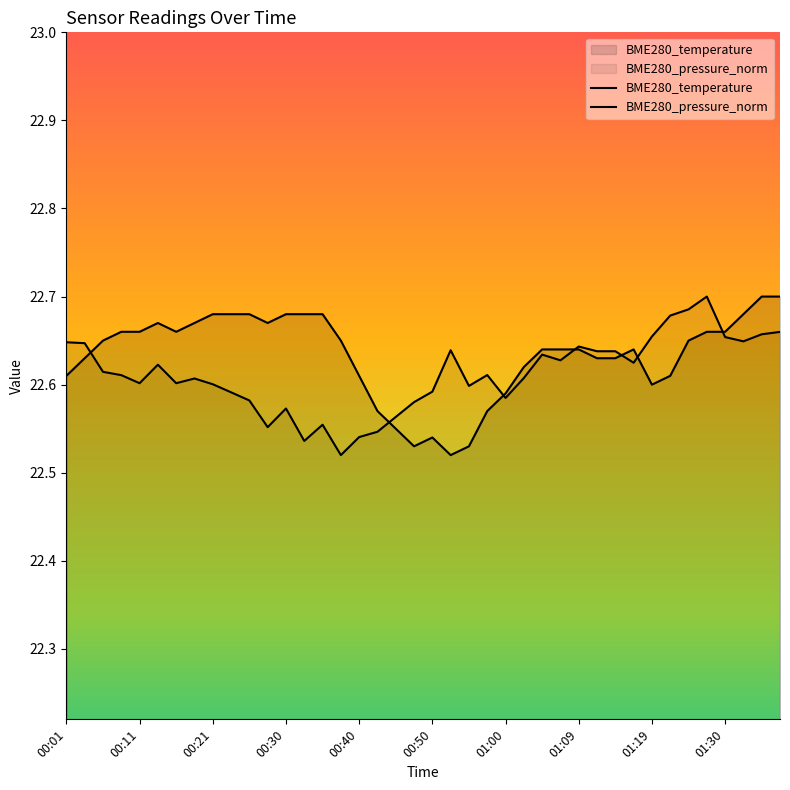

What is the label of the 28th point from the left?

01:07